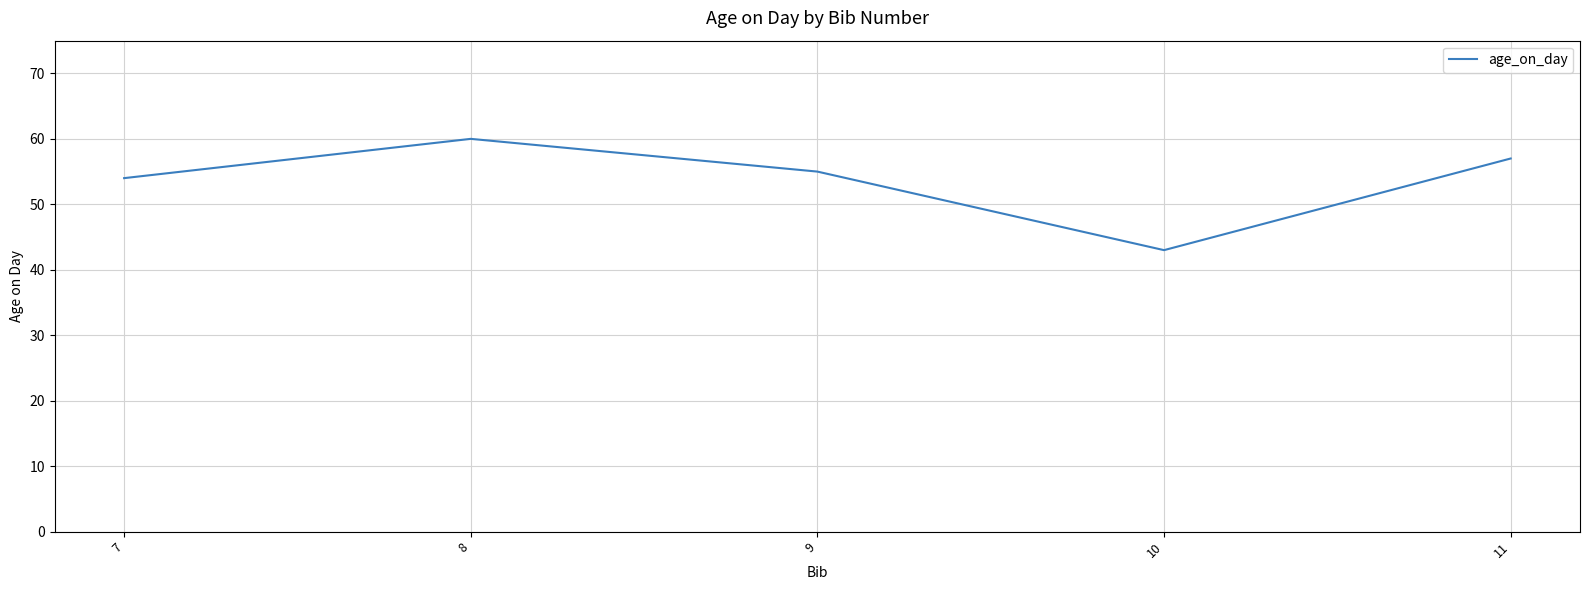

At which category does the data reach its first local valley?

10